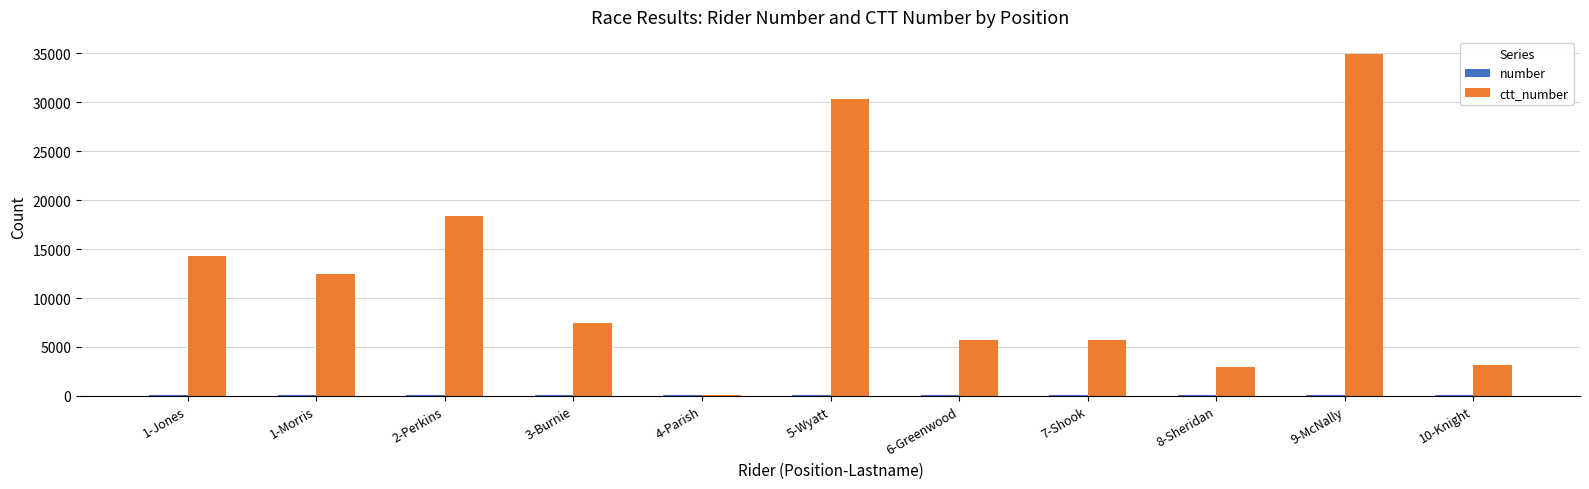

How many categories are shown in the chart?

11